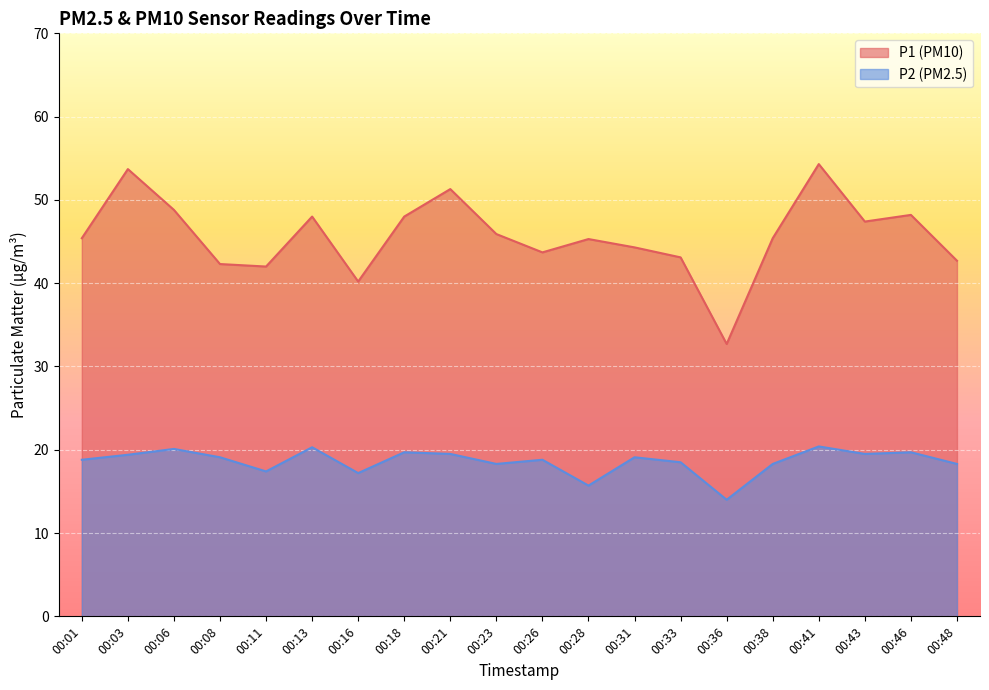

Where is the first local maximum for P1?

00:03